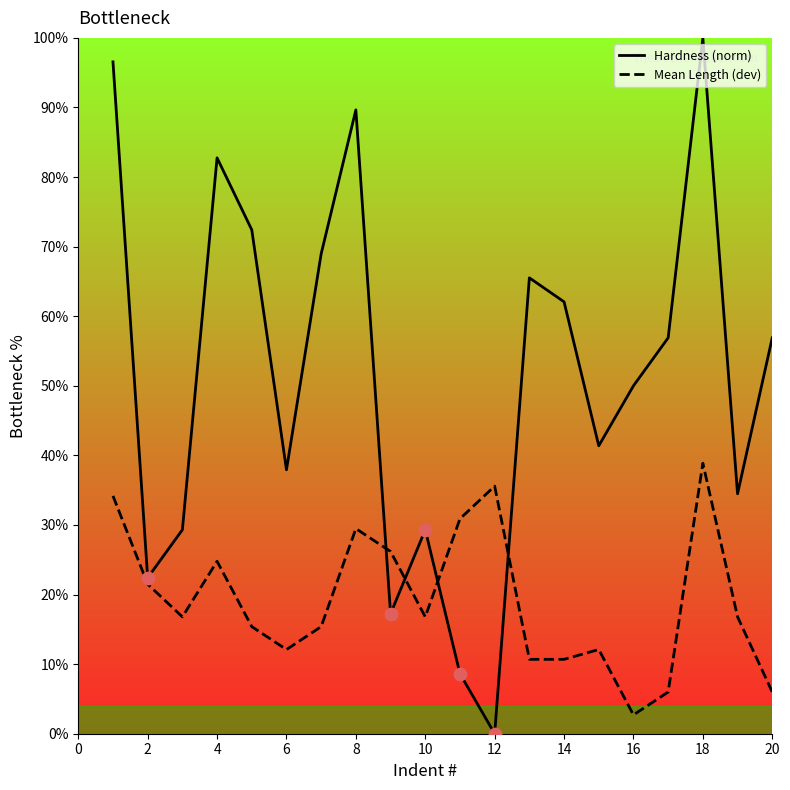

List the series in order of their peak value, lowest first.

Mean Length (dev), Hardness (norm)